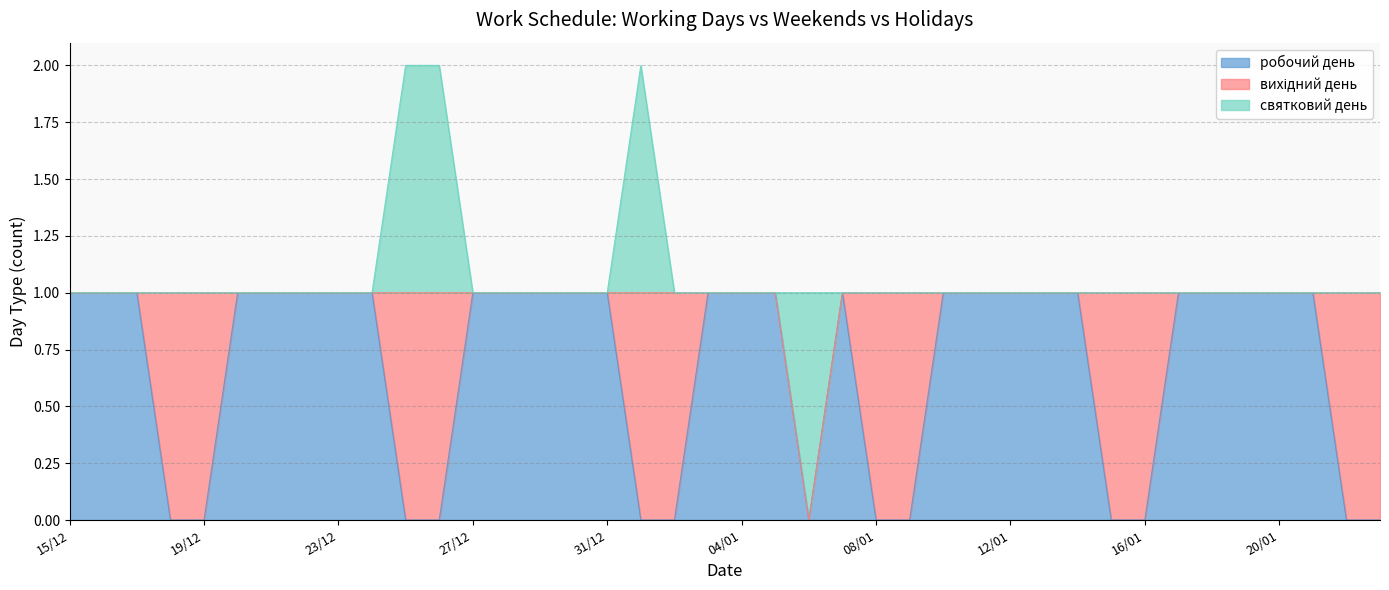

What is the label of the 3rd point from the right?

21/01